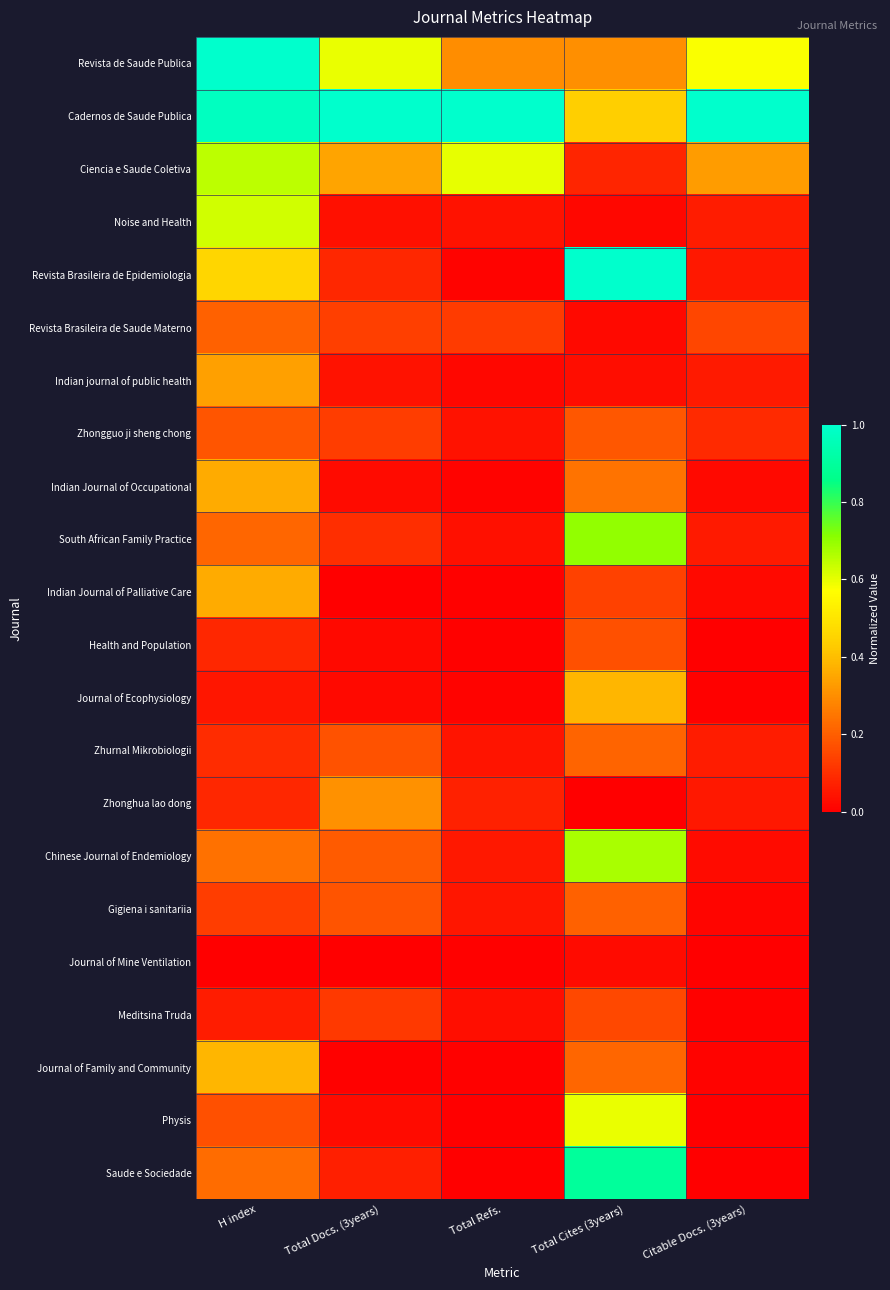

Reading right to left, list all the values displayed in this chart.

Revista de Saude Publica: Citable Docs. (3years)=0.6	Total Cites (3years)=0.3	Total Refs.=0.3	Total Docs. (3years)=0.6	H index=1.0
Cadernos de Saude Publica: Citable Docs. (3years)=1.0	Total Cites (3years)=0.4	Total Refs.=1.0	Total Docs. (3years)=1.0	H index=1.0
Ciencia e Saude Coletiva: Citable Docs. (3years)=0.3	Total Cites (3years)=0.1	Total Refs.=0.6	Total Docs. (3years)=0.3	H index=0.7
Noise and Health: Citable Docs. (3years)=0.1	Total Cites (3years)=0.0	Total Refs.=0.0	Total Docs. (3years)=0.0	H index=0.6
Revista Brasileira de Epidemiologia: Citable Docs. (3years)=0.1	Total Cites (3years)=1.0	Total Refs.=0.0	Total Docs. (3years)=0.1	H index=0.5
Revista Brasileira de Saude Materno: Citable Docs. (3years)=0.2	Total Cites (3years)=0.0	Total Refs.=0.1	Total Docs. (3years)=0.1	H index=0.2
Indian journal of public health: Citable Docs. (3years)=0.1	Total Cites (3years)=0.0	Total Refs.=0.0	Total Docs. (3years)=0.0	H index=0.3
Zhongguo ji sheng chong: Citable Docs. (3years)=0.1	Total Cites (3years)=0.2	Total Refs.=0.0	Total Docs. (3years)=0.1	H index=0.2
Indian Journal of Occupational: Citable Docs. (3years)=0.0	Total Cites (3years)=0.2	Total Refs.=0.0	Total Docs. (3years)=0.0	H index=0.4
South African Family Practice: Citable Docs. (3years)=0.1	Total Cites (3years)=0.7	Total Refs.=0.0	Total Docs. (3years)=0.1	H index=0.2
Indian Journal of Palliative Care: Citable Docs. (3years)=0.0	Total Cites (3years)=0.1	Total Refs.=0.0	Total Docs. (3years)=0.0	H index=0.4
Health and Population: Citable Docs. (3years)=0.0	Total Cites (3years)=0.2	Total Refs.=0.0	Total Docs. (3years)=0.0	H index=0.1
Journal of Ecophysiology: Citable Docs. (3years)=0.0	Total Cites (3years)=0.4	Total Refs.=0.0	Total Docs. (3years)=0.0	H index=0.0
Zhurnal Mikrobiologii: Citable Docs. (3years)=0.1	Total Cites (3years)=0.2	Total Refs.=0.0	Total Docs. (3years)=0.2	H index=0.1
Zhonghua lao dong: Citable Docs. (3years)=0.1	Total Cites (3years)=0.0	Total Refs.=0.1	Total Docs. (3years)=0.3	H index=0.1
Chinese Journal of Endemiology: Citable Docs. (3years)=0.0	Total Cites (3years)=0.7	Total Refs.=0.1	Total Docs. (3years)=0.2	H index=0.2
Gigiena i sanitariia: Citable Docs. (3years)=0.0	Total Cites (3years)=0.2	Total Refs.=0.0	Total Docs. (3years)=0.2	H index=0.1
Journal of Mine Ventilation: Citable Docs. (3years)=0.0	Total Cites (3years)=0.0	Total Refs.=0.0	Total Docs. (3years)=0.0	H index=0.0
Meditsina Truda: Citable Docs. (3years)=0.0	Total Cites (3years)=0.2	Total Refs.=0.0	Total Docs. (3years)=0.1	H index=0.1
Journal of Family and Community: Citable Docs. (3years)=0.0	Total Cites (3years)=0.2	Total Refs.=0.0	Total Docs. (3years)=0.0	H index=0.4
Physis: Citable Docs. (3years)=0.0	Total Cites (3years)=0.6	Total Refs.=0.0	Total Docs. (3years)=0.0	H index=0.2
Saude e Sociedade: Citable Docs. (3years)=0.0	Total Cites (3years)=0.9	Total Refs.=0.0	Total Docs. (3years)=0.1	H index=0.2